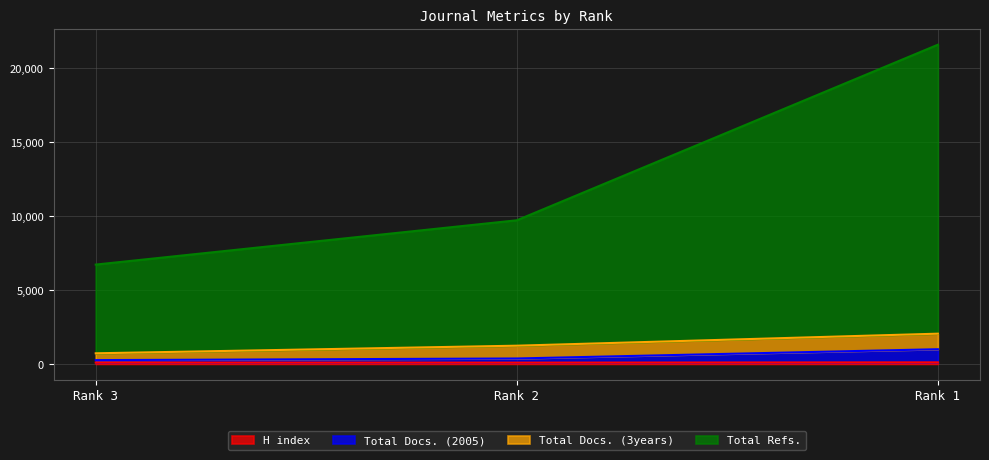

Which category has the highest value in the H index series?

Rank 1